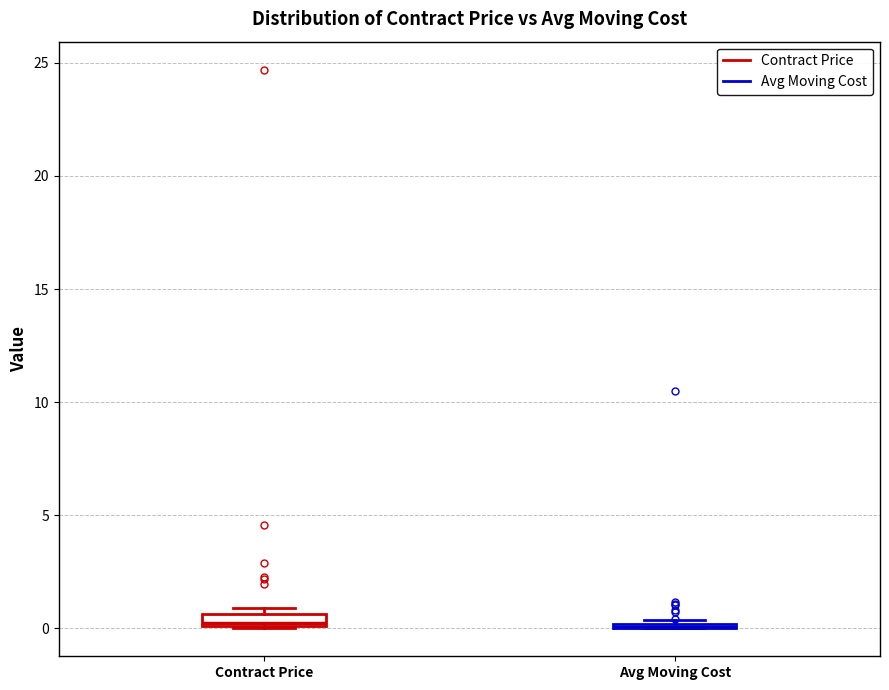

Where is the upper edge of the box for Contract Price on the y-axis? The values are not printed on the chart, so give them approximately, as read against the axis.

0.5